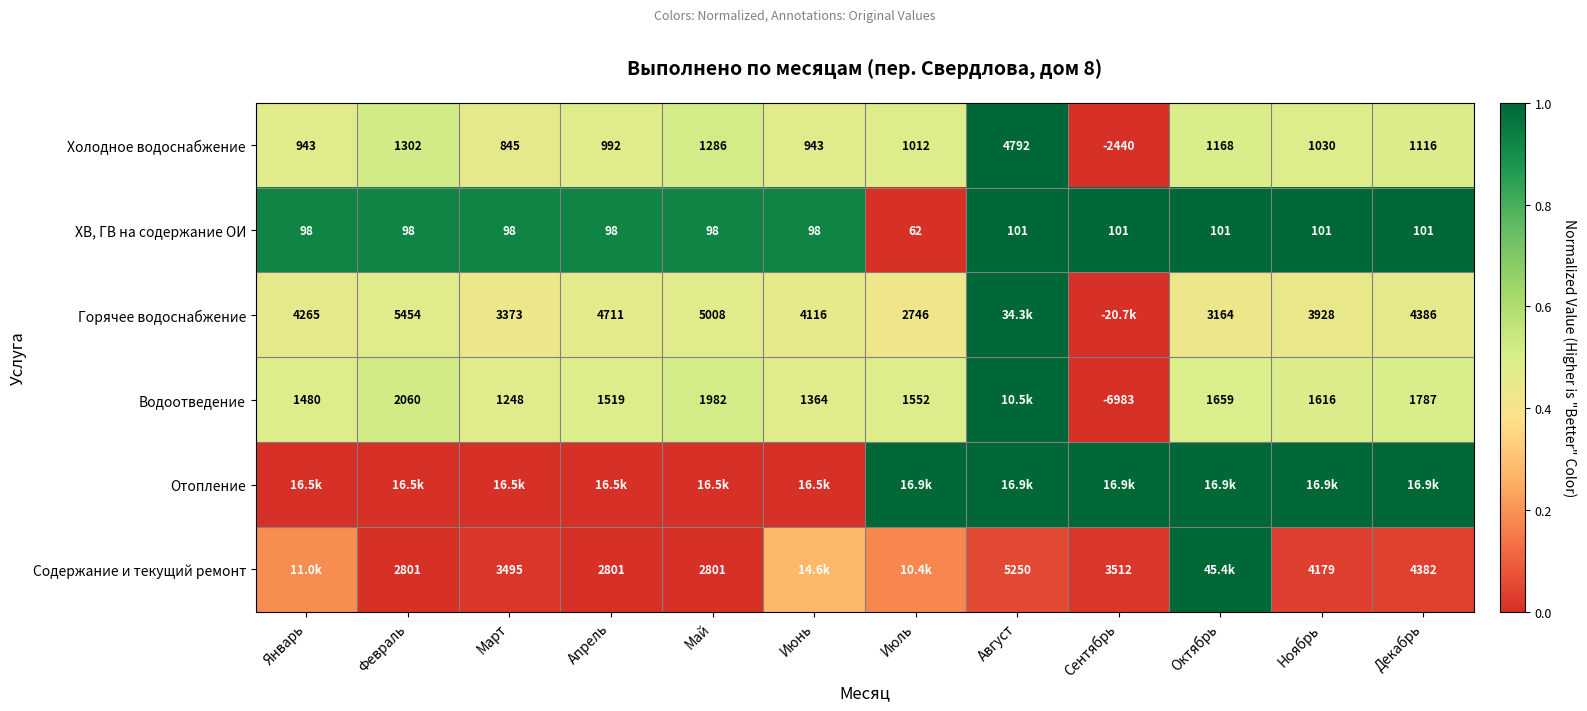

Where is Холодное водоснабжение nearest to the value 1176?

Октябрь